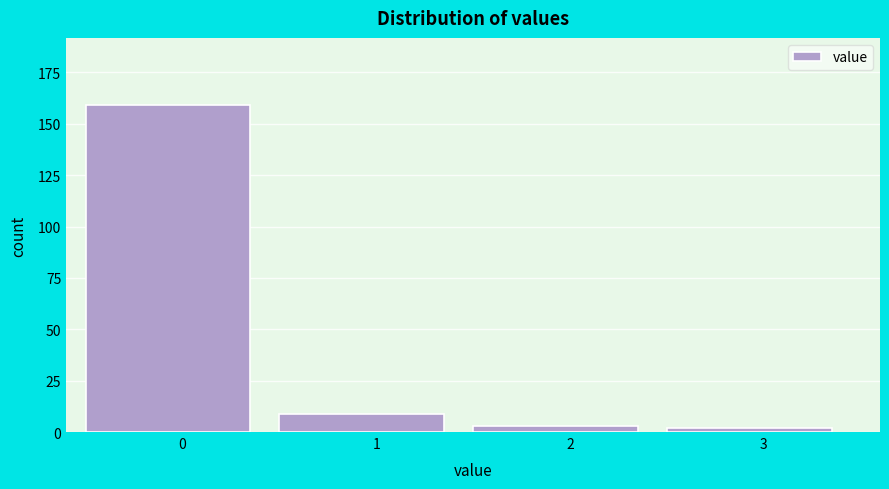

Reading right to left, what are all the values shown in this chart?

2	3	9	159